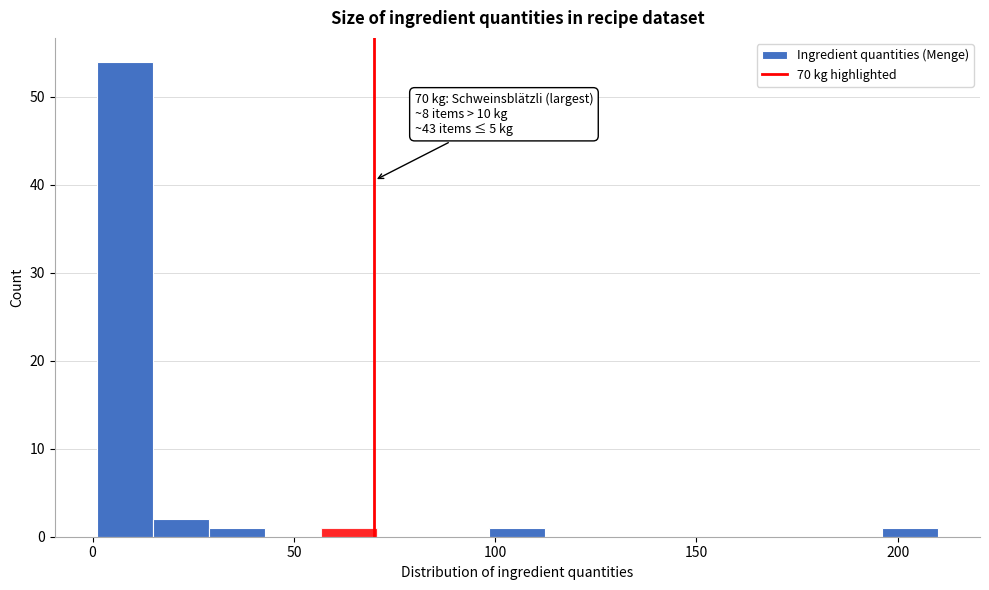

Around what value on the x-axis is the tallest bar? Give the approximate position of its centre, as read against the axis.

10